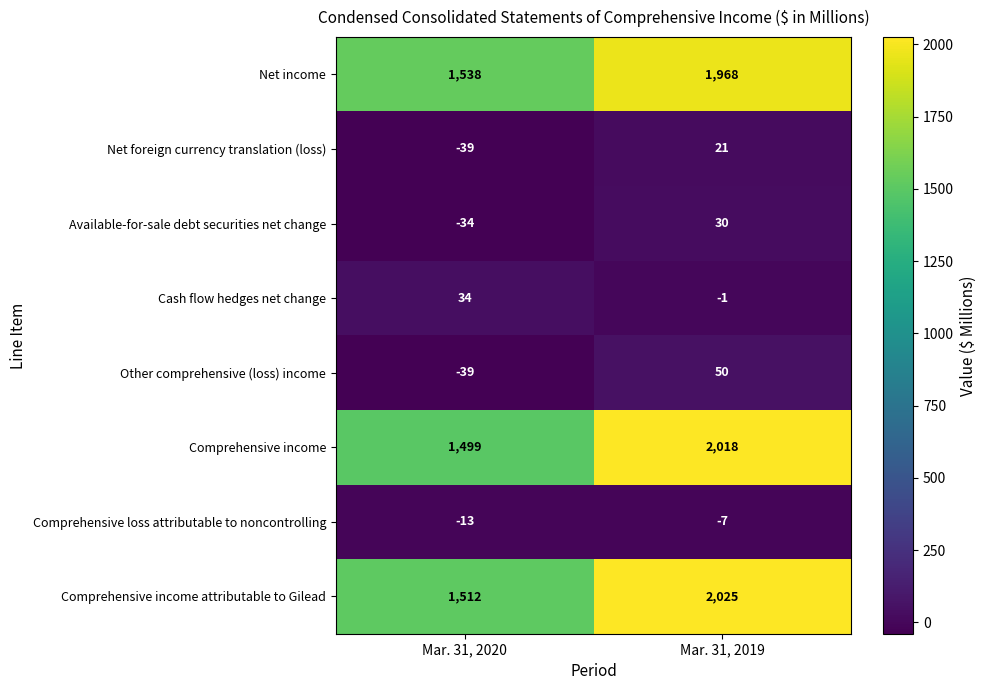

How many categories are shown in the chart?

2